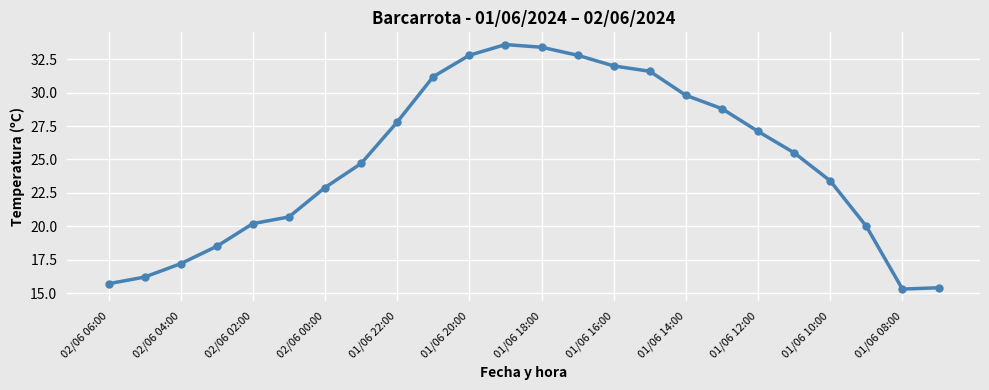

Reading right to left, what are all the values shown in this chart?

15.4	15.3	20.0	23.4	25.5	27.1	28.8	29.8	31.6	32.0	32.8	33.4	33.6	32.8	31.2	27.8	24.7	22.9	20.7	20.2	18.5	17.2	16.2	15.7